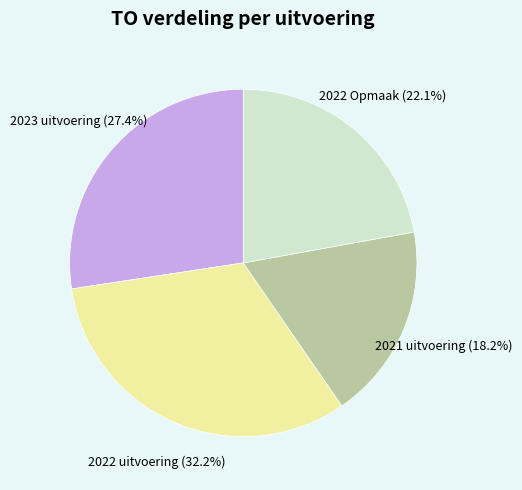

Is it true that 2021 uitvoering is 28% of the pie?

False